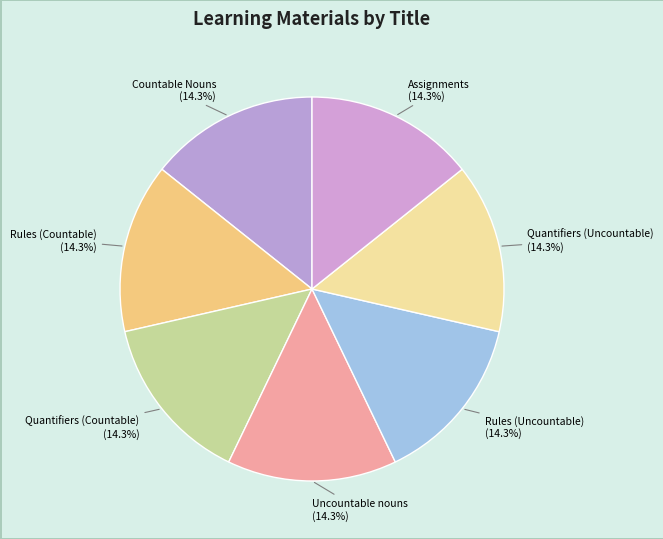

Is it true that Uncountable nouns is 14% of the pie?

True